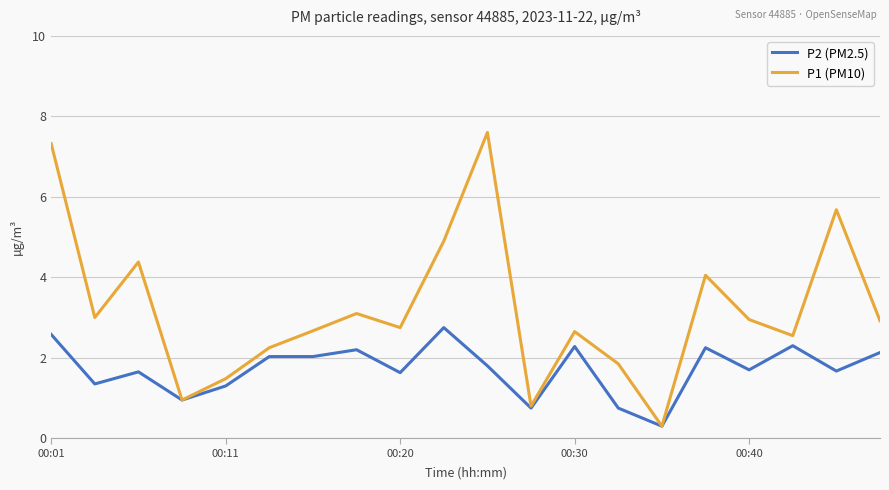

List the series in order of their overall mean, highest first.

P1 (PM10), P2 (PM2.5)